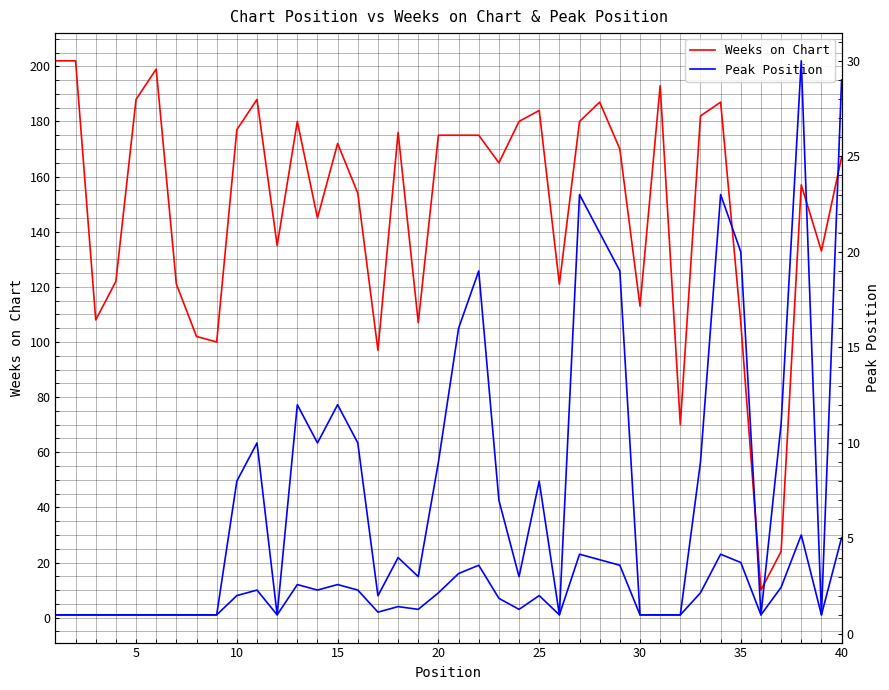

True or false: Peak Position has a value of 1 at 0.

True